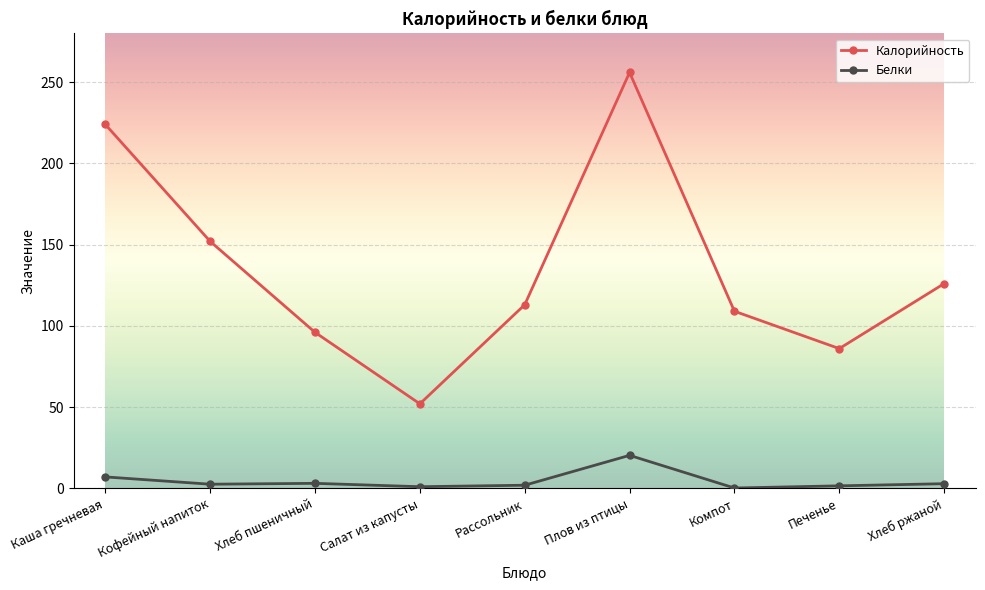

Read the Белки value at Плов из птицы.

20.3